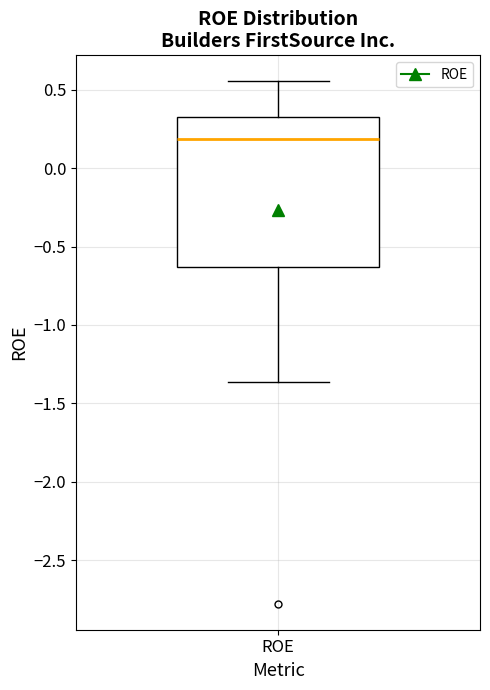

Read this box plot against the y-axis: the position of the median line, the range covered by the box, and the ends of both whiskers. The values are not printed on the chart, so give them approximately, as read against the axis.

median 0.20, box -0.65 to 0.35, whiskers -1.35 to 0.55